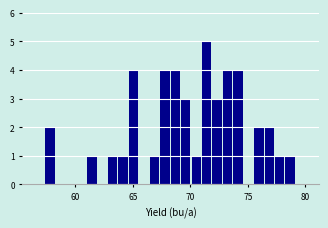

Read against the x-axis, roughly where is the centre of the tallest bar?

71.5